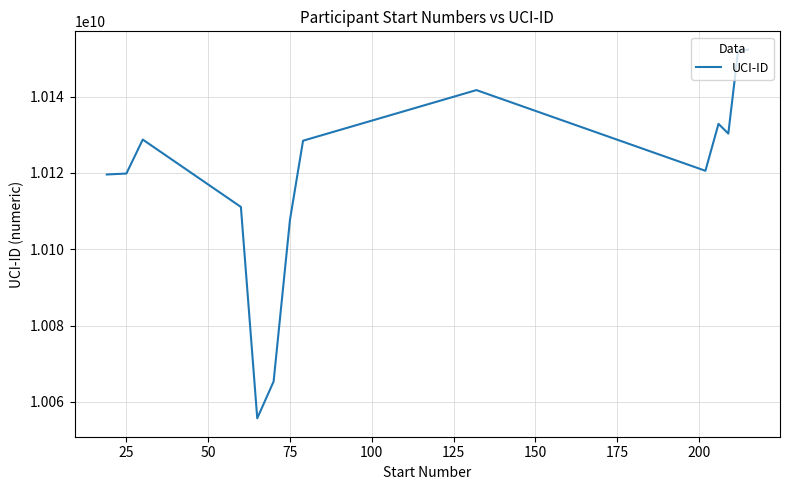

What is the minimum value shown in the chart?

10055689906